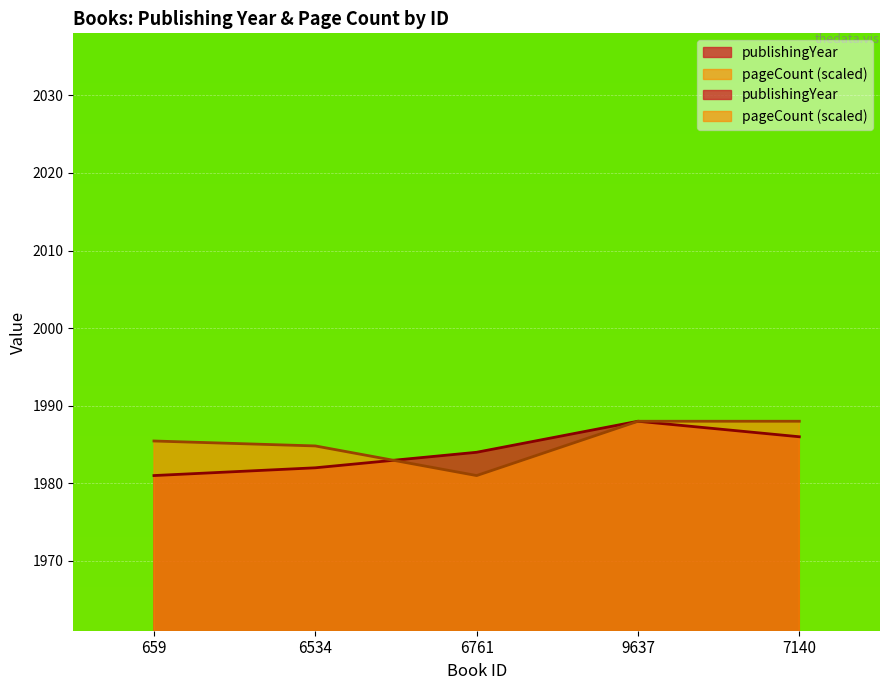

What is the label of the 2nd point from the right?

9637